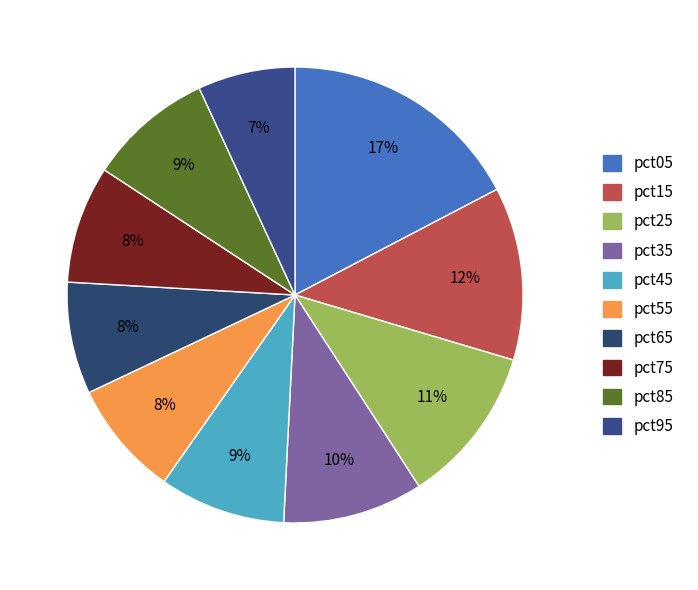

To the nearest percent, what portion does pct85 represent?

9%